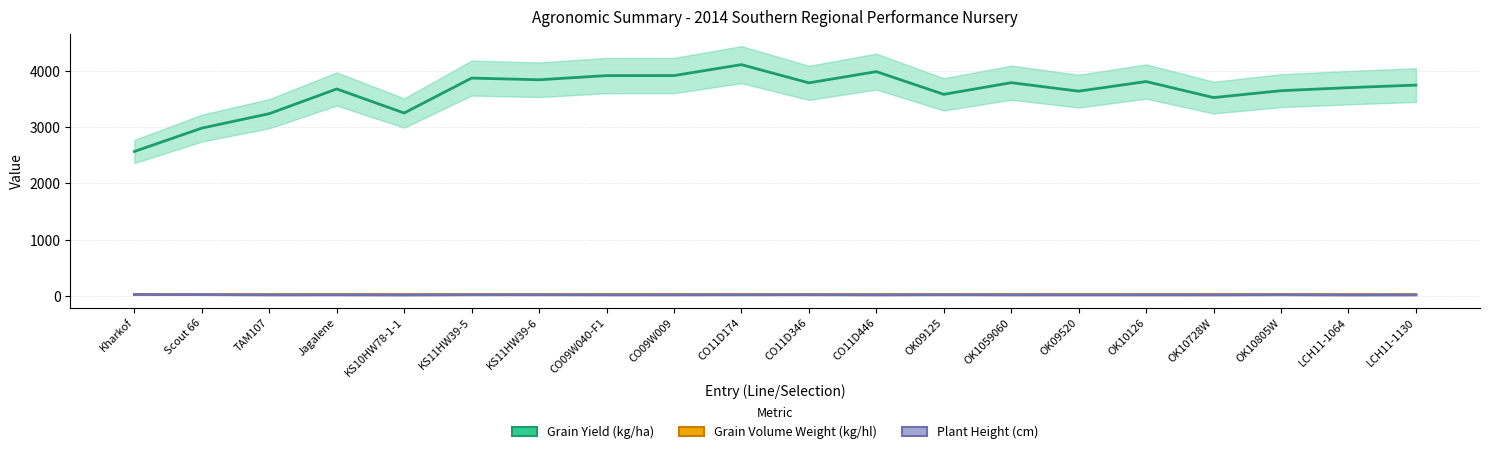

At which label does Grain Volume Weight (kg/hl) first exceed 30?

Scout 66